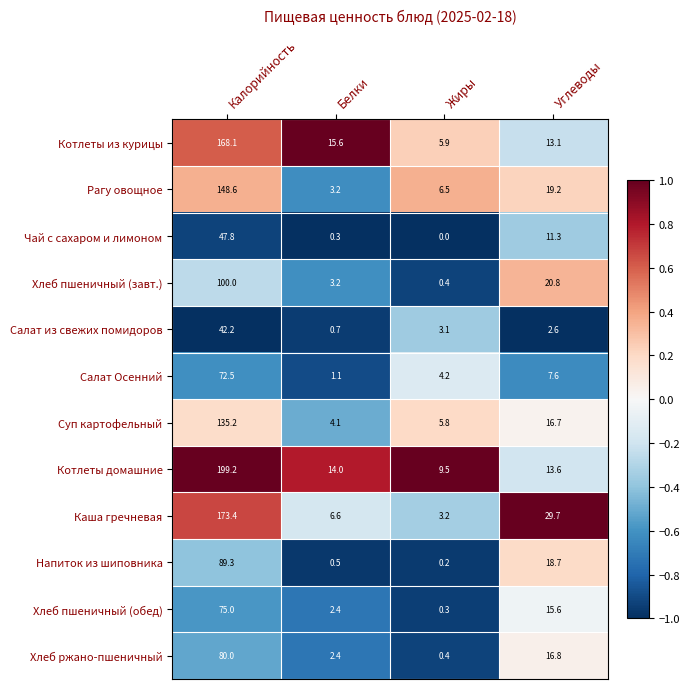

Is it true that Каша гречневая equals 299.7 at Калорийность?

False